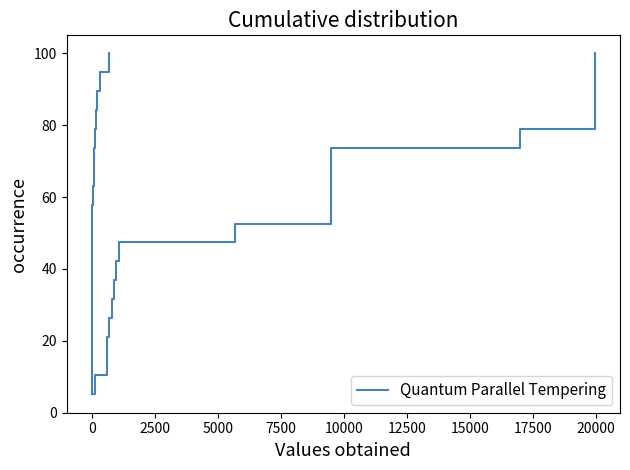

True or false: Quantum Parallel Tempering and Ціна intersect in this chart.

False